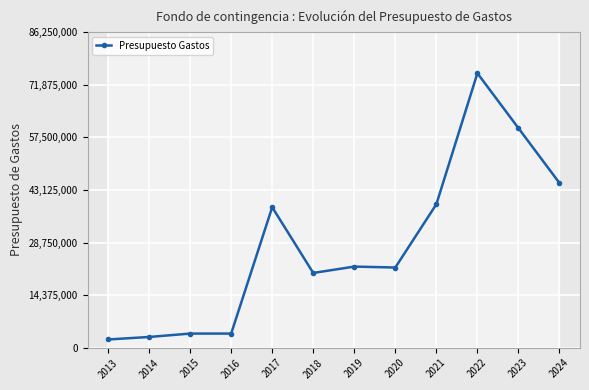

What is the sum of the values at 2019 and 2023?

82170319